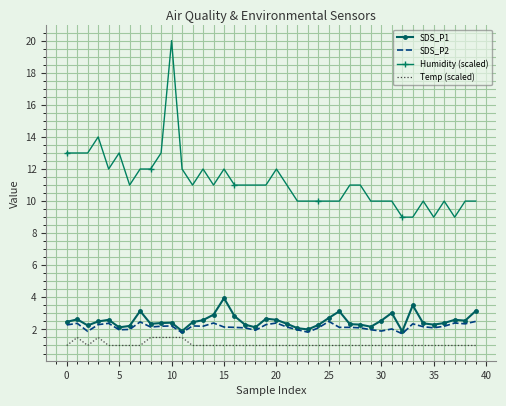

Which series has the largest total across all categories?

Humidity (scaled)